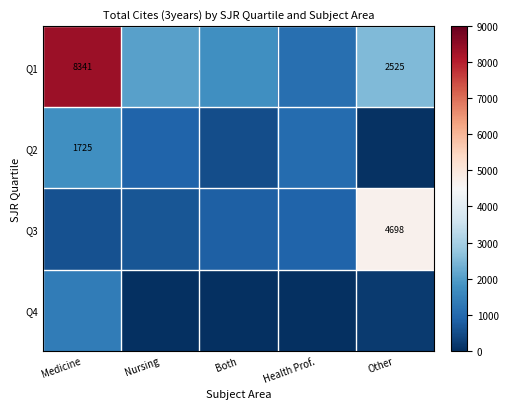

The value of Q3 at Other is 6123. True or false?

False